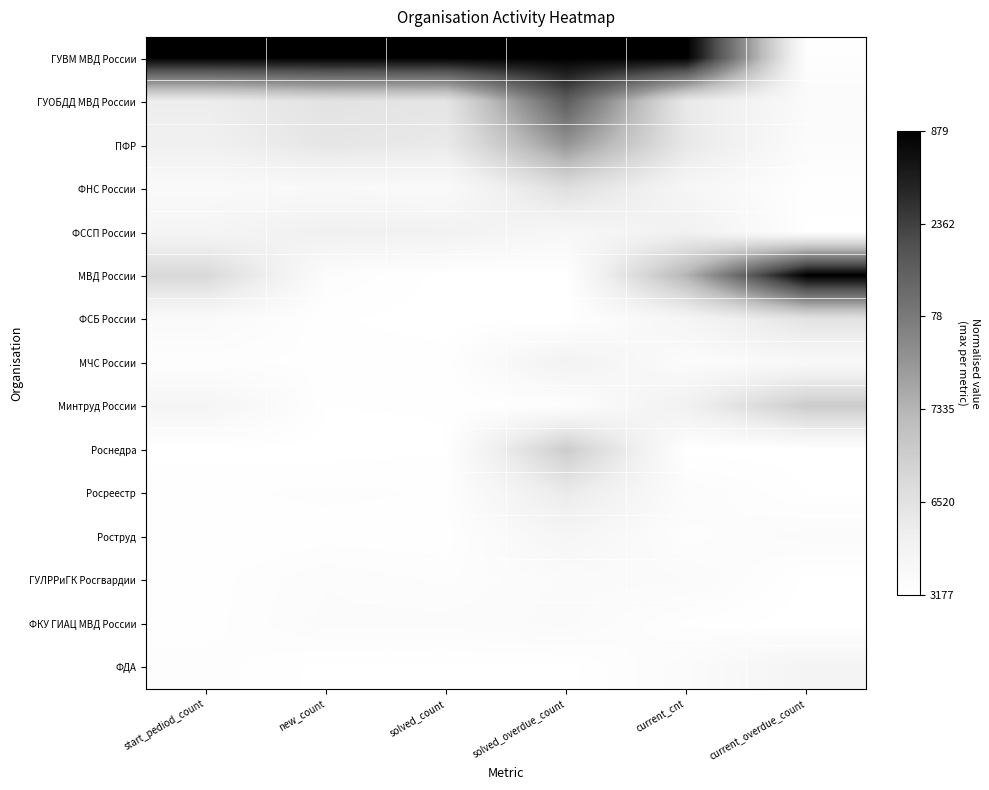

Which has a higher value, start_pediod_count or current_cnt?

start_pediod_count